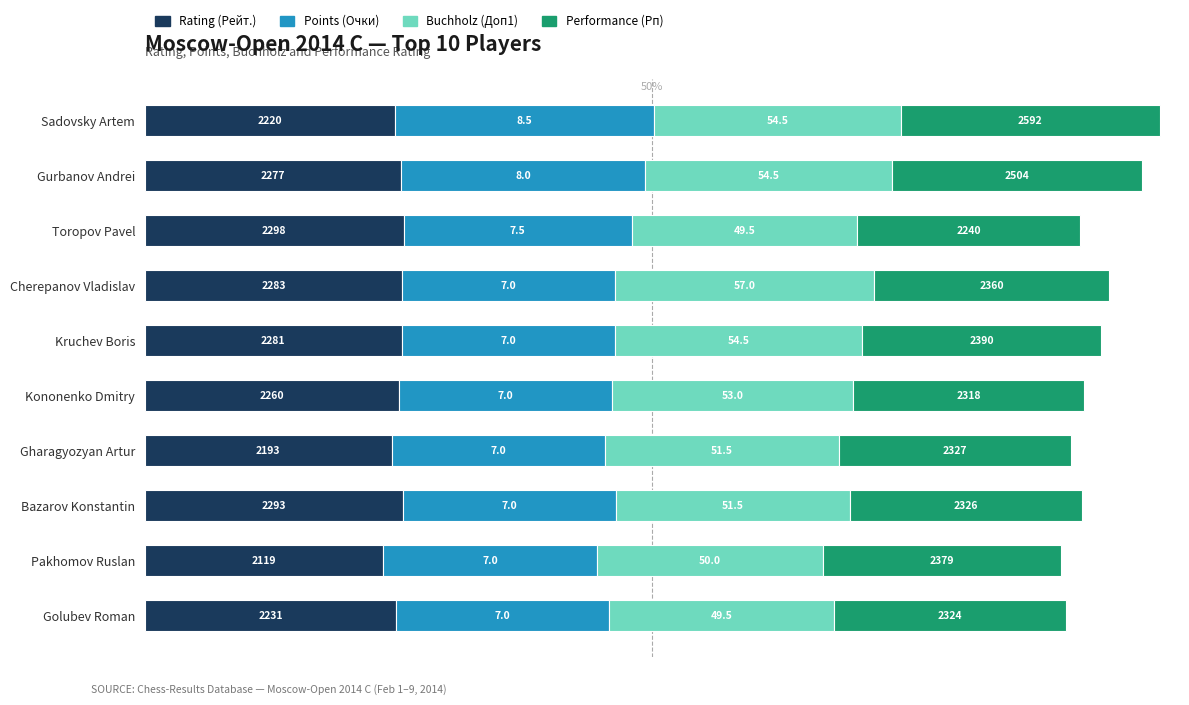

What are all the series names shown in the legend?

Rating (Рейт.), Points (Очки), Buchholz (Доп1), Performance (Рп)